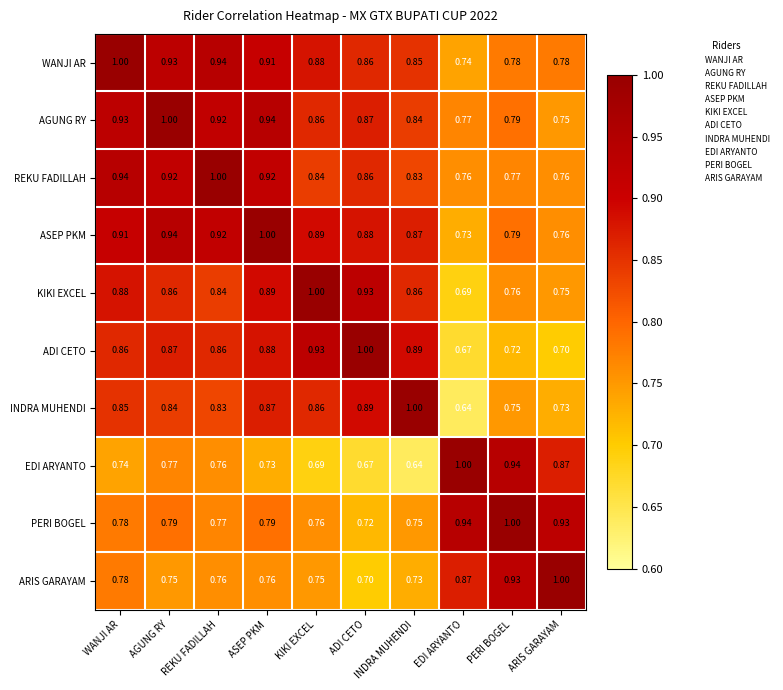

Which category has the highest value in the INDRA MUHENDI series?

INDRA MUHENDI